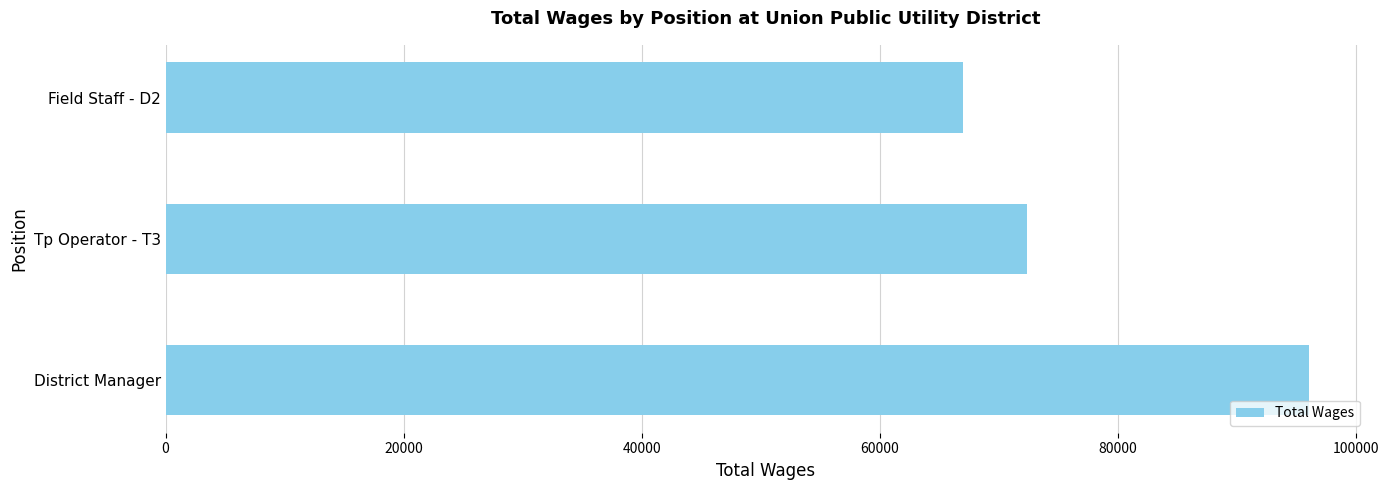

True or false: the data shows 96102 at District Manager.

True